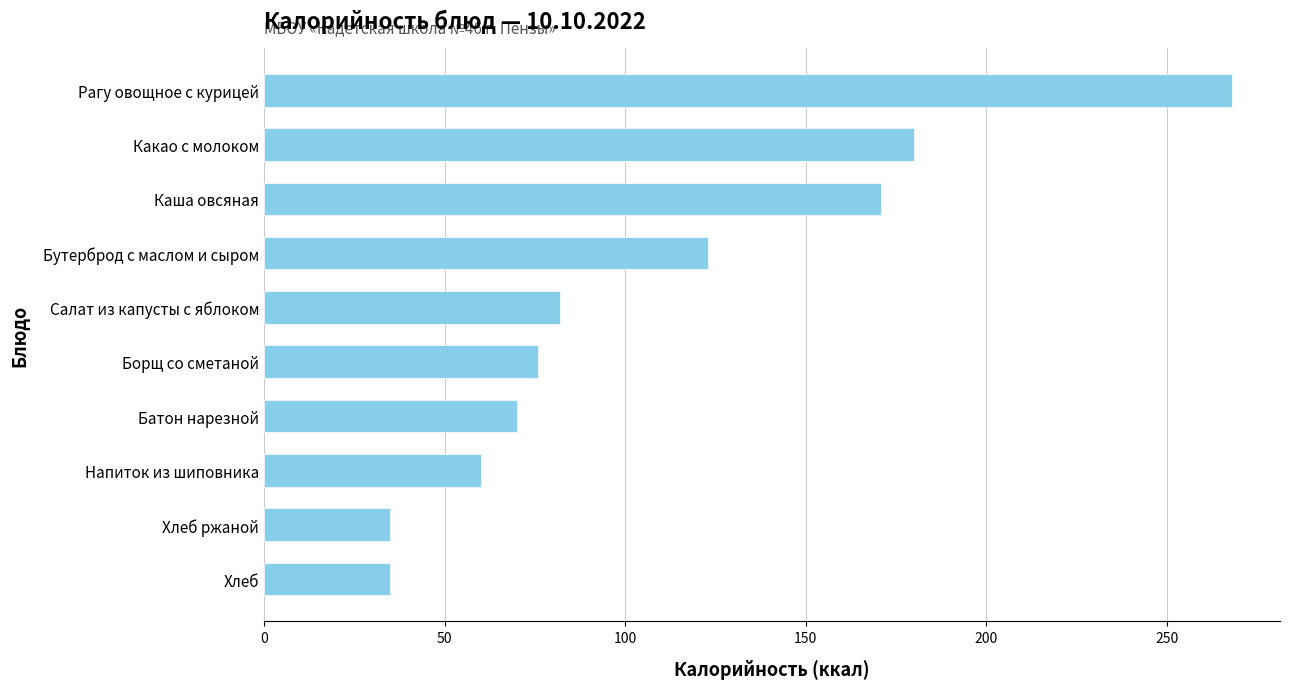

What is the smallest value displayed?

35